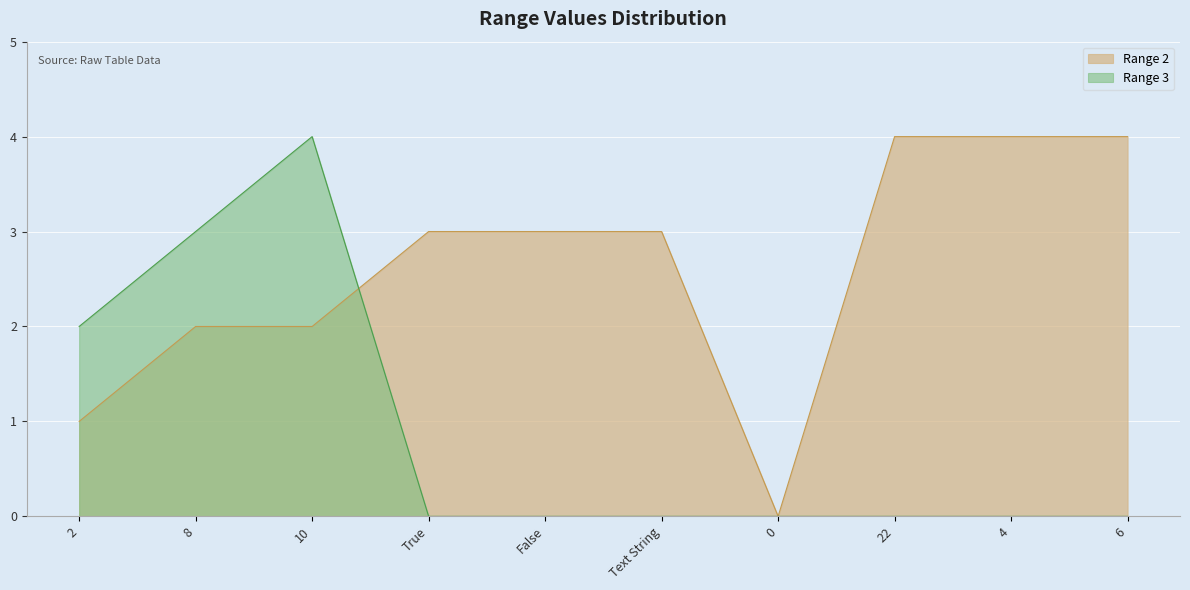

Reading left to right, transcribe all the data shown in this chart.

Range 2: 1	2	2	3	3	3	0	4	4	4
Range 3: 2	3	4	0	0	0	0	0	0	0